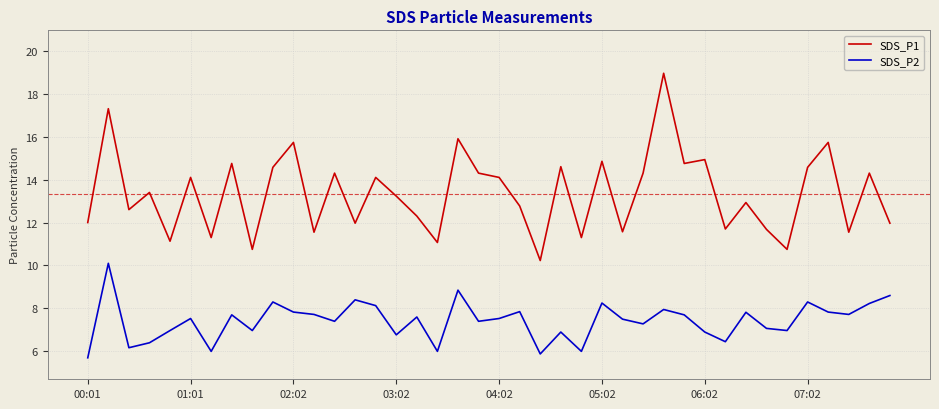

Which series has the largest range (max minus min)?

SDS_P1